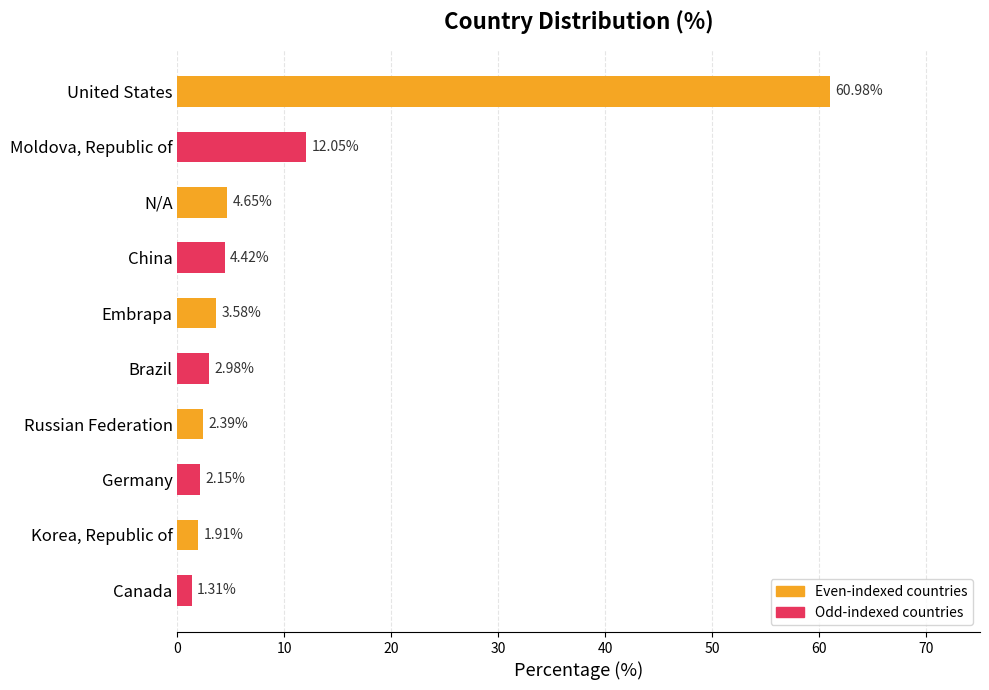

List the labels in order of value, largest first.

United States, Moldova, Republic of, N/A, China, Embrapa, Brazil, Russian Federation, Germany, Korea, Republic of, Canada